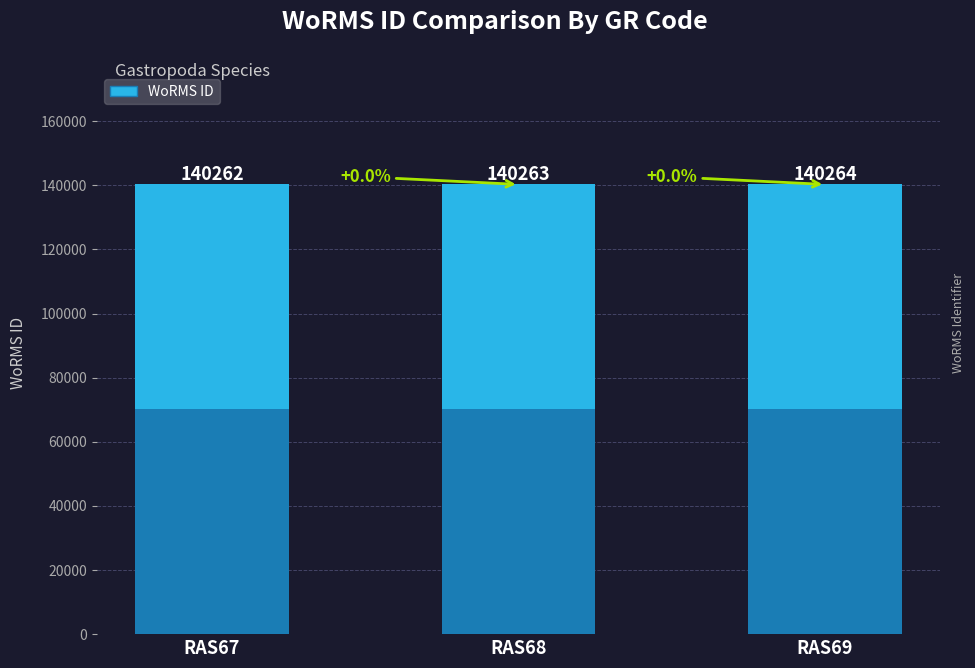

Rank the categories by value from highest to lowest.

RAS69, RAS68, RAS67